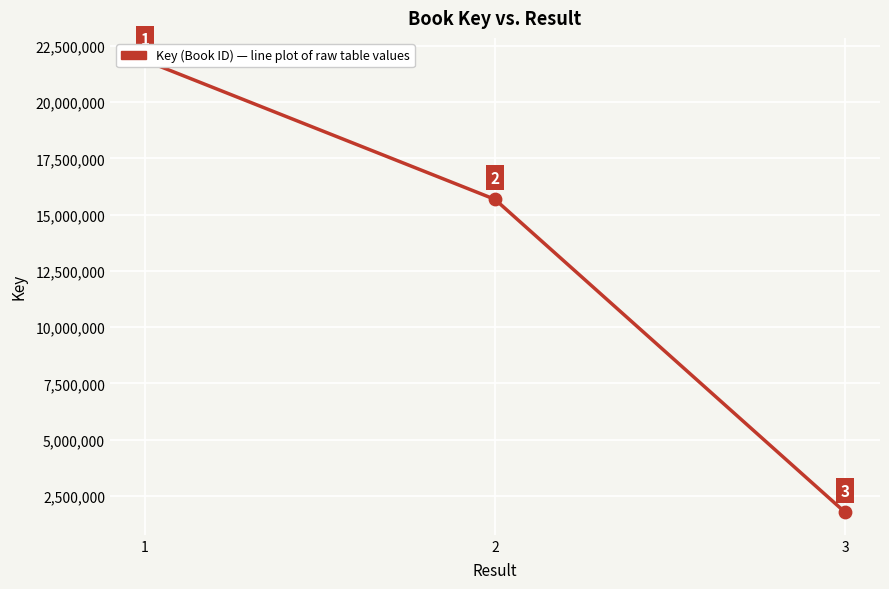

Between 2 and 1, which is larger?

1